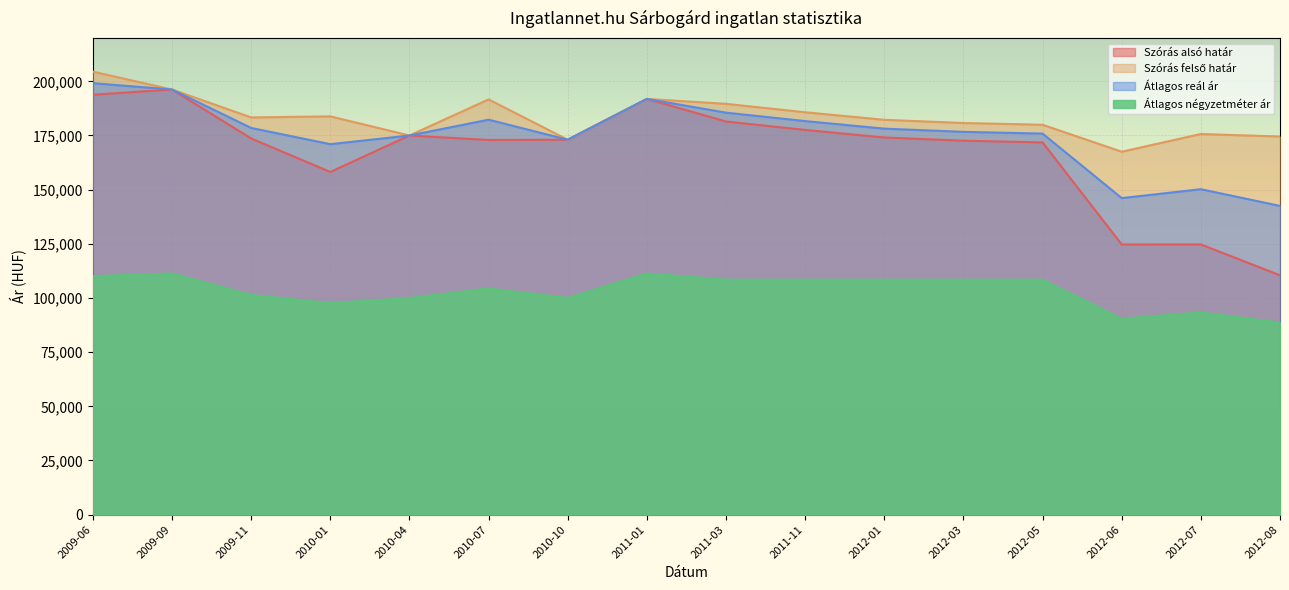

True or false: Szórás felső határ and Átlagos négyzetméter ár cross at least once.

False